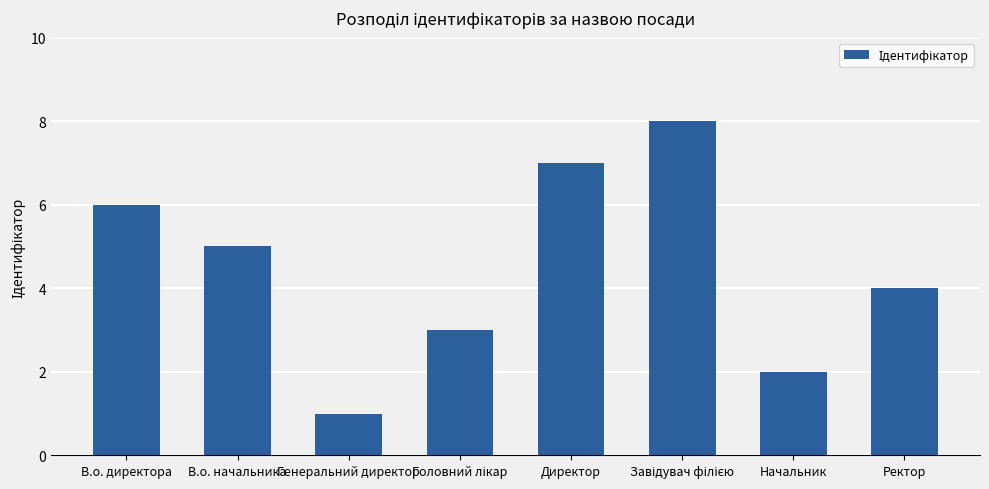

Is it true that the value at Начальник is 2?

True